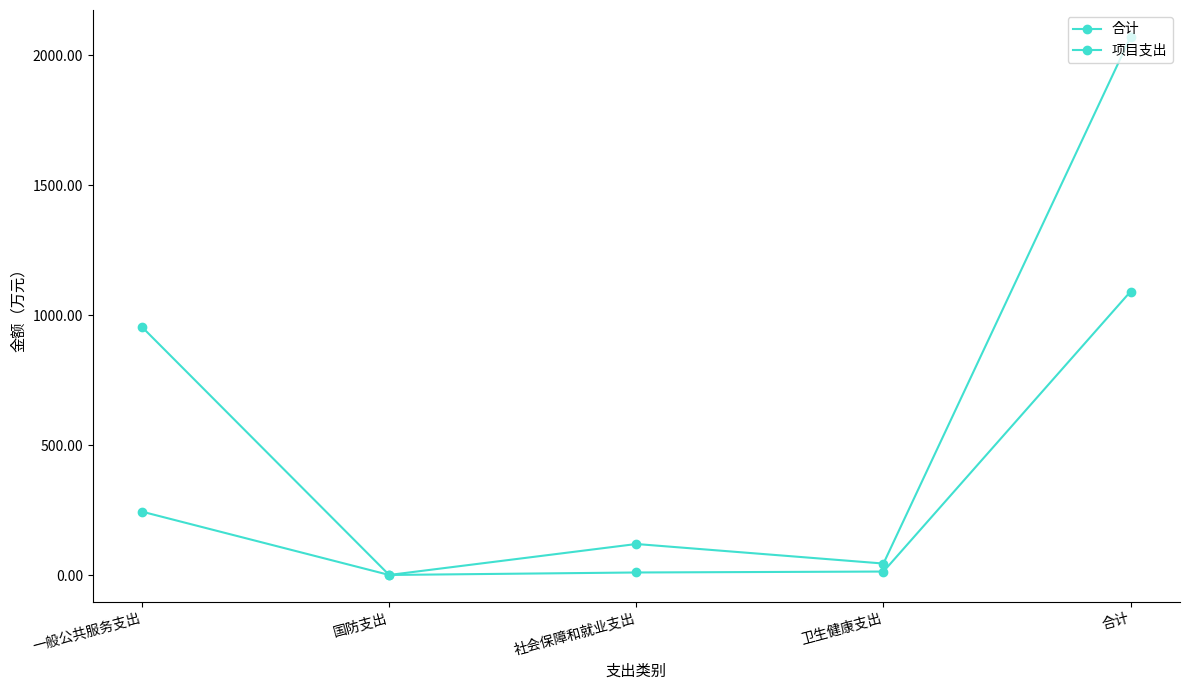

Does the chart display data point markers on the line(s)?

Yes